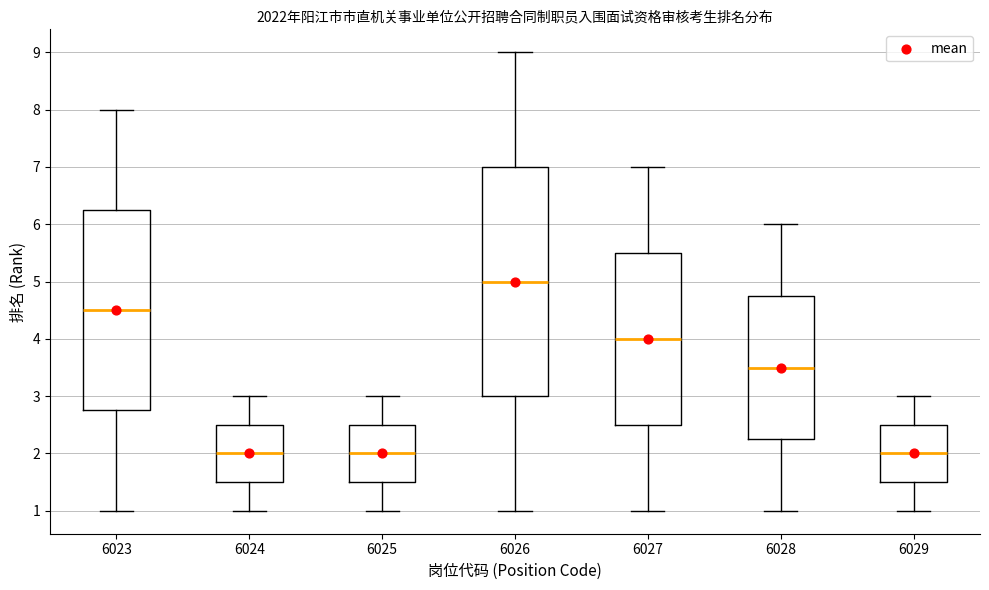

Reading left to right, read every box against the y-axis: the position of its median line, the range the box covers, and the ends of its whiskers. The values are not printed on the chart, so give them approximately, as read against the axis.

6023: median 4.5, box 2.8 to 6.3, whiskers 1.0 to 8.0
6024: median 2.0, box 1.5 to 2.5, whiskers 1.0 to 3.0
6025: median 2.0, box 1.5 to 2.5, whiskers 1.0 to 3.0
6026: median 5.0, box 3.0 to 7.0, whiskers 1.0 to 9.0
6027: median 4.0, box 2.5 to 5.5, whiskers 1.0 to 7.0
6028: median 3.5, box 2.3 to 4.8, whiskers 1.0 to 6.0
6029: median 2.0, box 1.5 to 2.5, whiskers 1.0 to 3.0